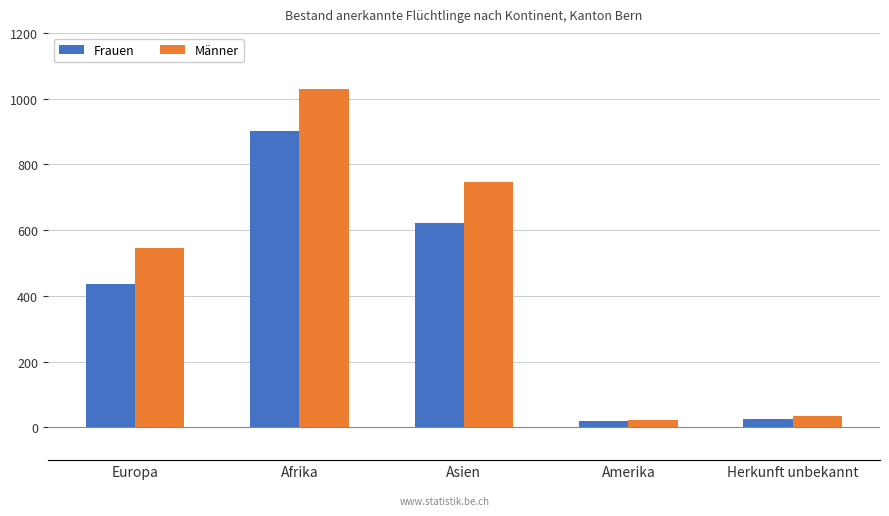

What is the difference between the maximum and second lowest values in the Männer series?

994